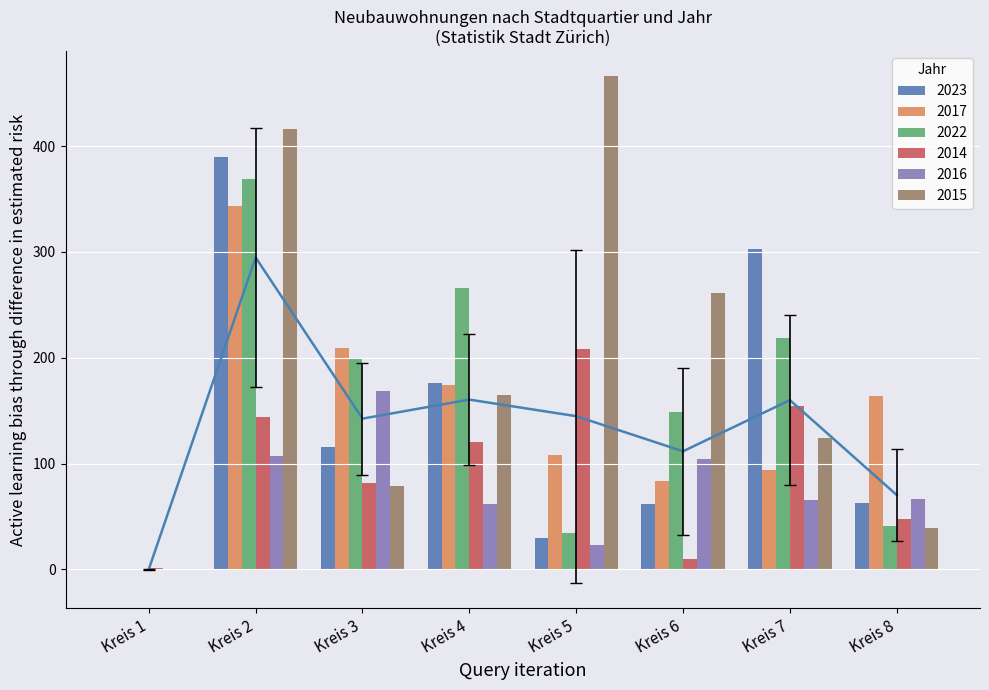

The value of 2022 at Kreis 1 is 145. True or false?

False